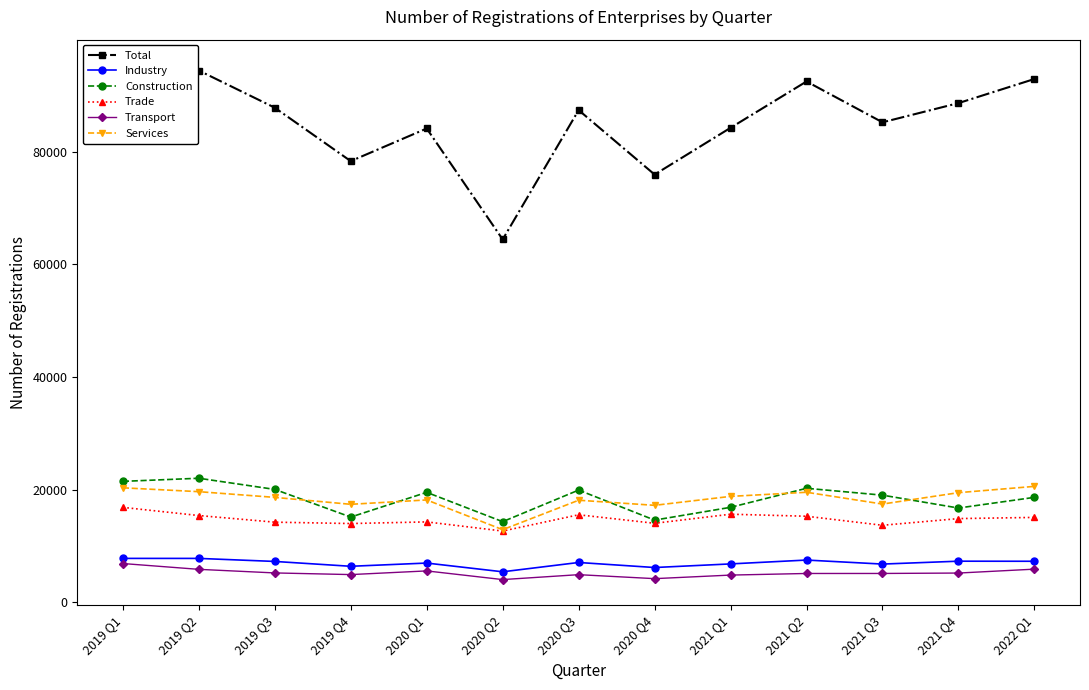

Is the value of Trade at 2019 Q1 greater than the value of Services at 2021 Q3?

No